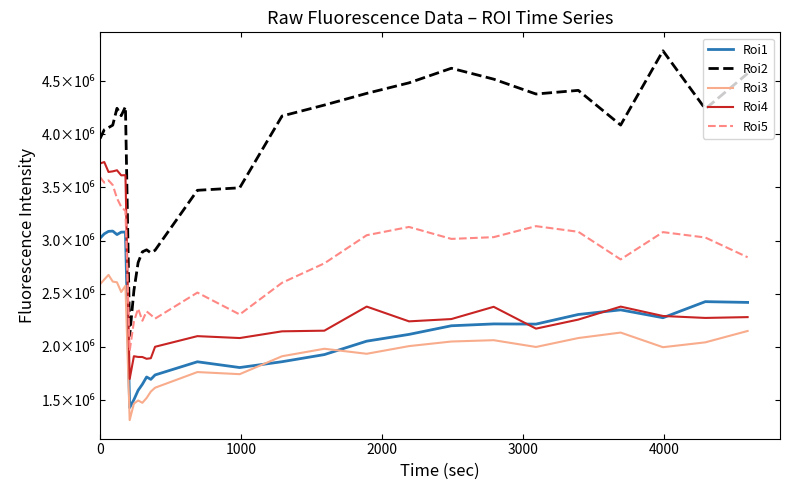

True or false: Roi4 and Roi5 intersect in this chart.

True